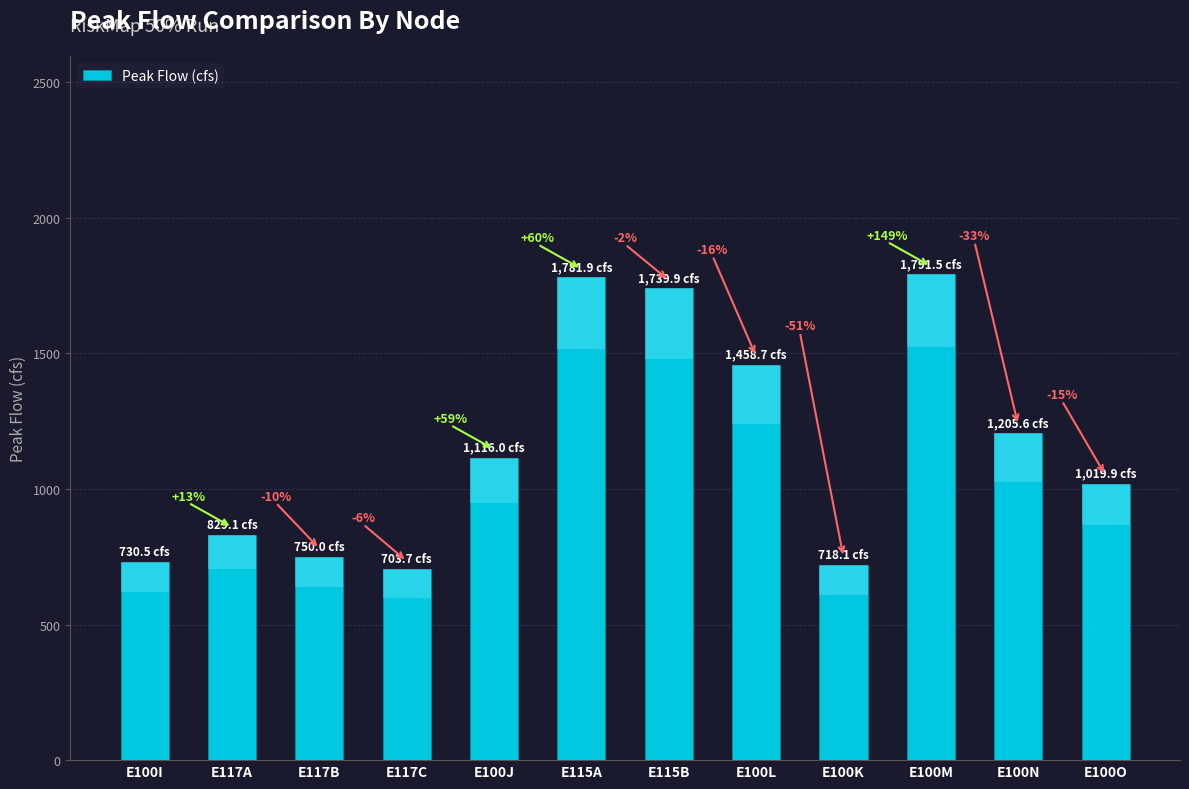

The value at E100O is 1019.9. True or false?

True